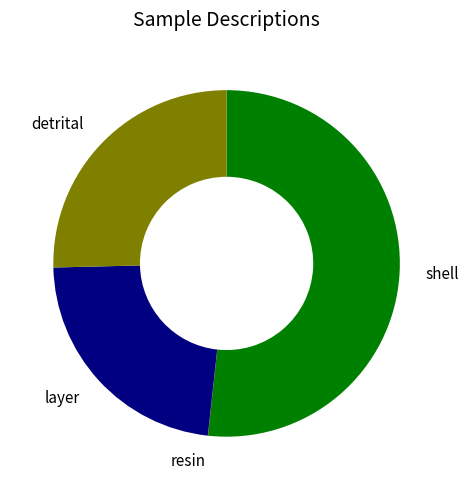

Is there a majority slice in this chart?

Yes